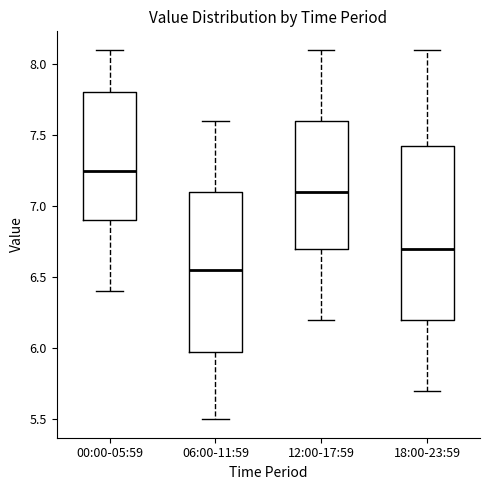

Reading left to right, transcribe this box plot: for each box, give where its median line is, the range the box spans, and where its two whiskers end, as read against the y-axis. The values are not printed on the chart, so give them approximately, as read against the axis.

00:00-05:59: median 7.25, box 6.90 to 7.80, whiskers 6.40 to 8.10
06:00-11:59: median 6.55, box 6.00 to 7.10, whiskers 5.50 to 7.60
12:00-17:59: median 7.10, box 6.70 to 7.60, whiskers 6.20 to 8.10
18:00-23:59: median 6.70, box 6.20 to 7.45, whiskers 5.70 to 8.10